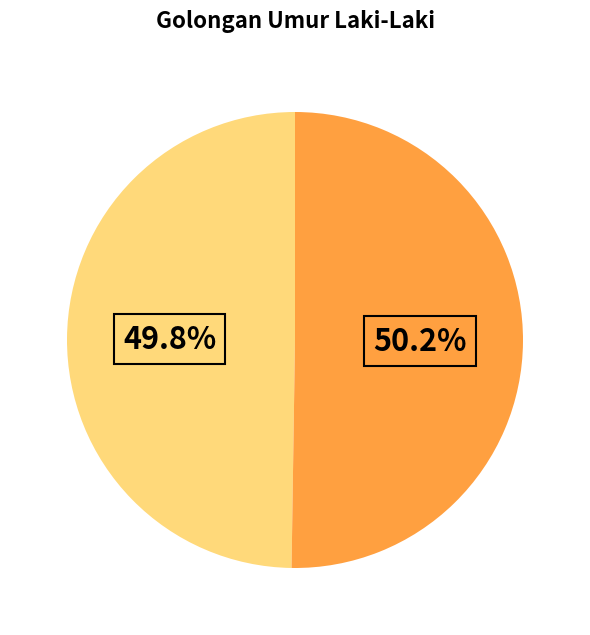

Does any single category account for the majority?

Yes